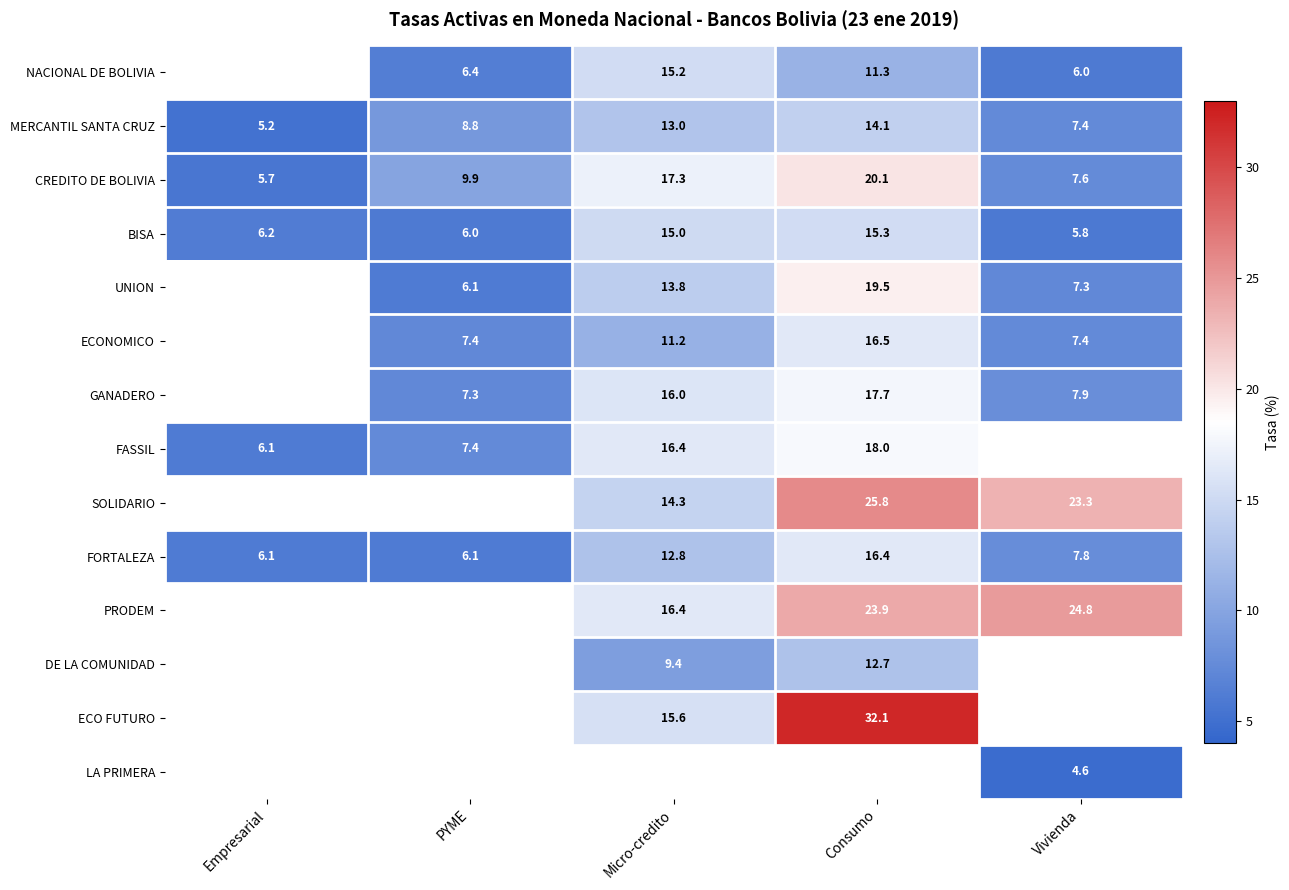

The value of SOLIDARIO at Micro-credito is 14.3. True or false?

True